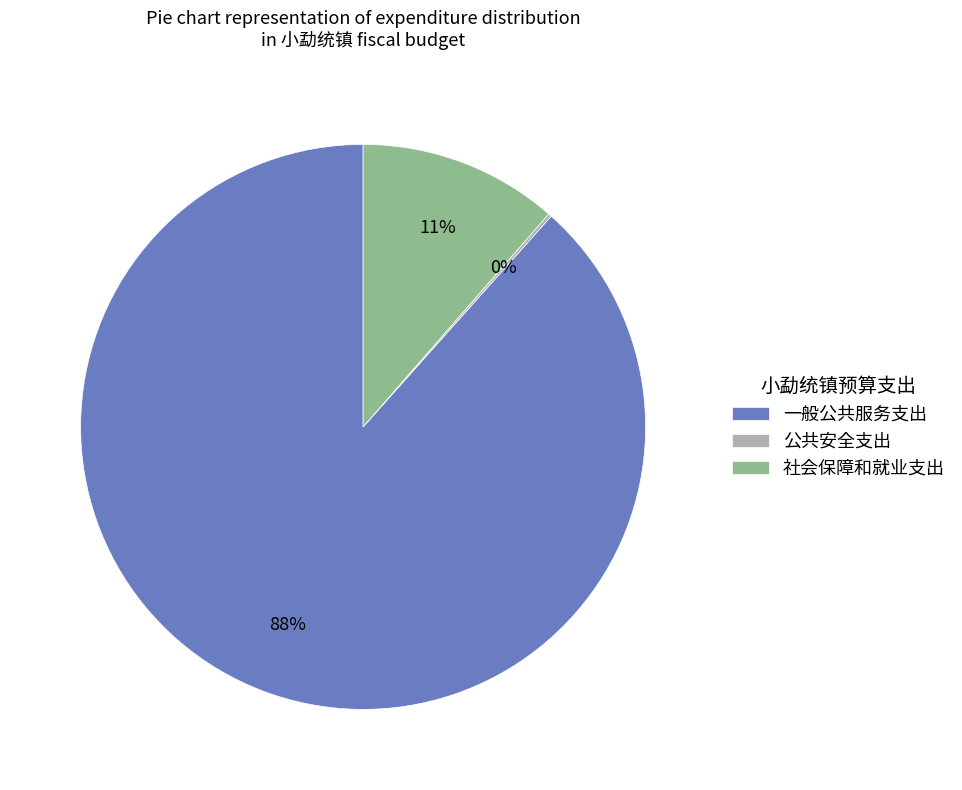

To the nearest percent, what is the average slice percentage?

33%